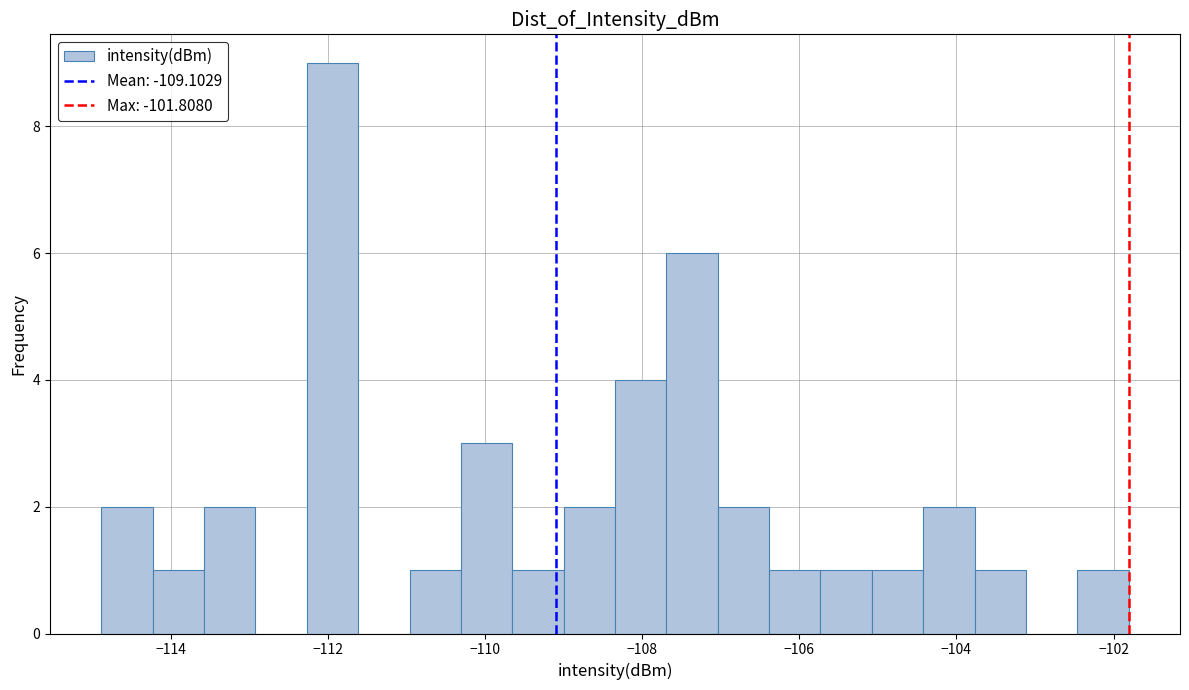

Around what value on the x-axis is the tallest bar? Give the approximate position of its centre, as read against the axis.

-112.0